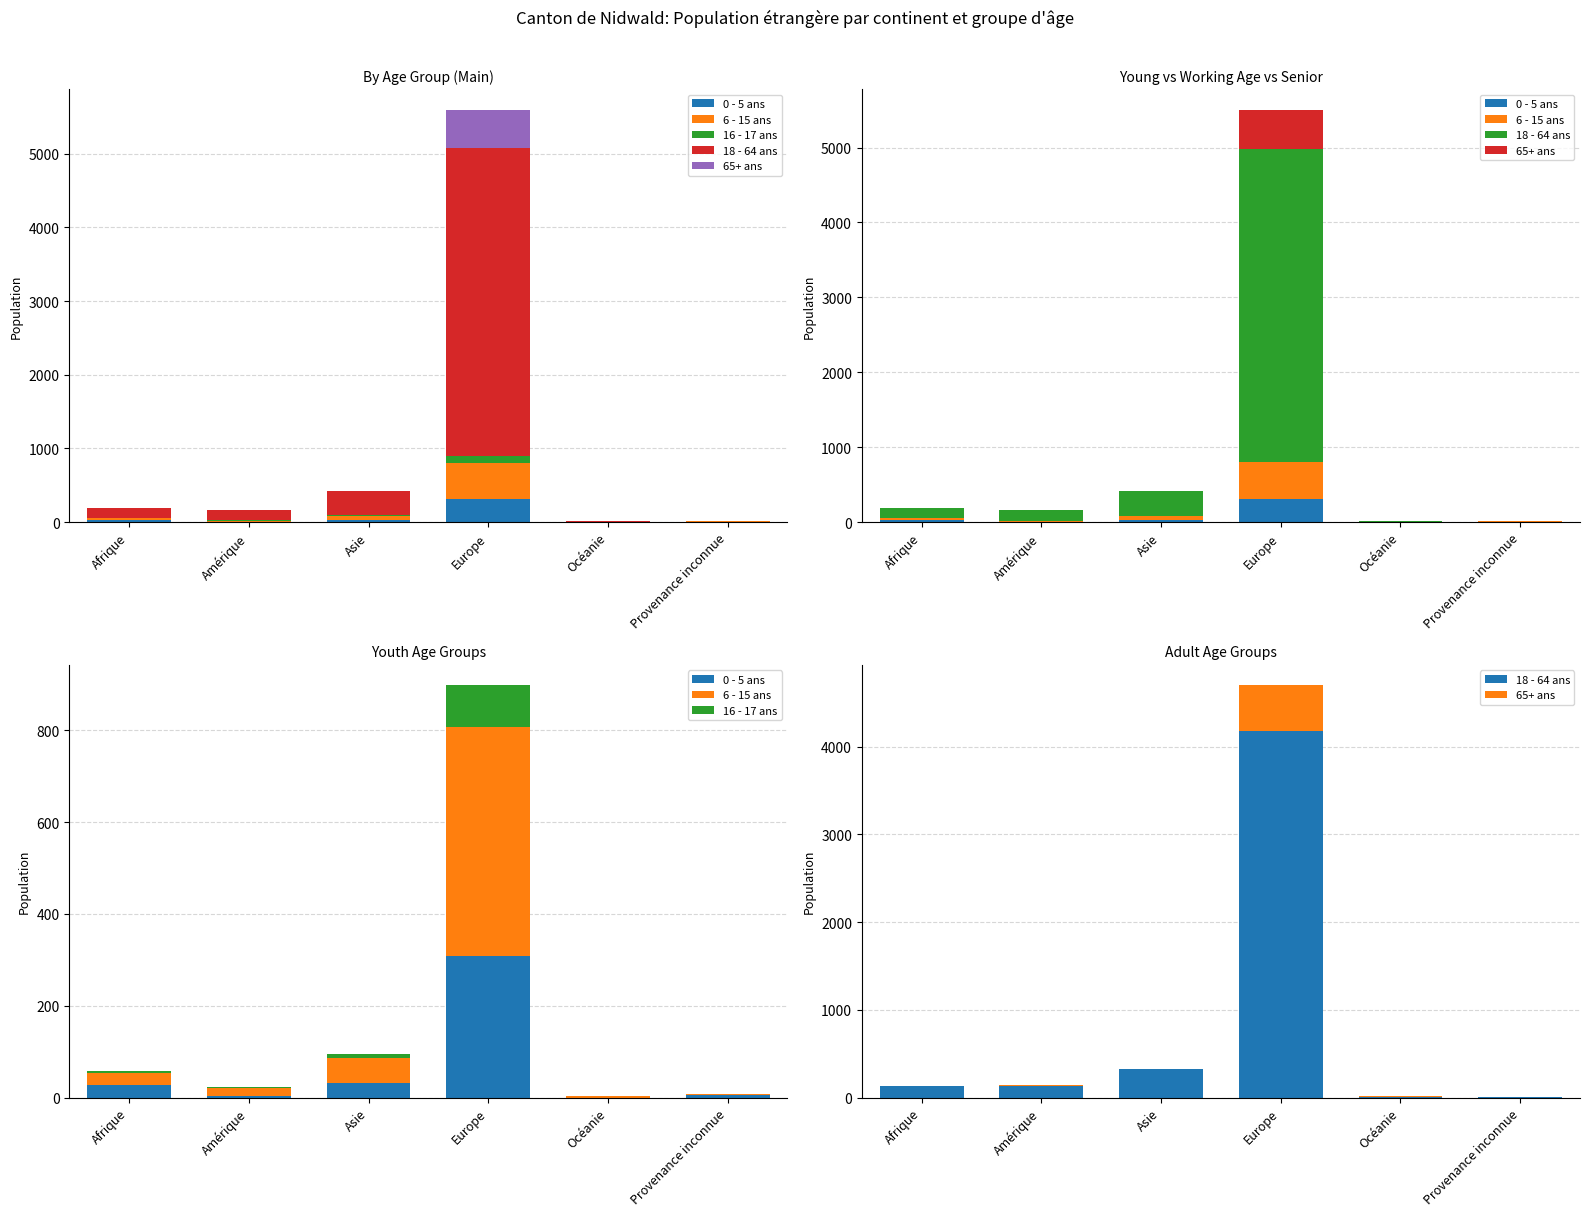

What is the maximum value for 0 - 5 ans?

309